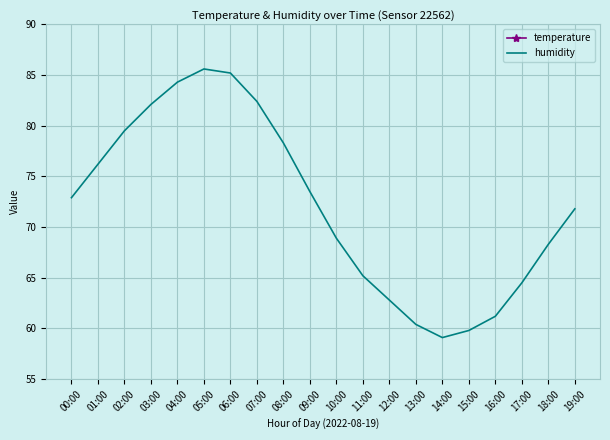

Reading left to right, transcribe all the data shown in this chart.

temperature: 22.7	22.2	21.6	21.1	20.6	20.2	20.3	21.4	22.8	24.1	25.2	26.0	26.5	27.1	27.4	27.2	26.8	25.9	24.8	23.9
humidity: 72.9	76.2	79.5	82.1	84.3	85.6	85.2	82.4	78.3	73.5	68.9	65.2	62.8	60.4	59.1	59.8	61.2	64.5	68.3	71.8